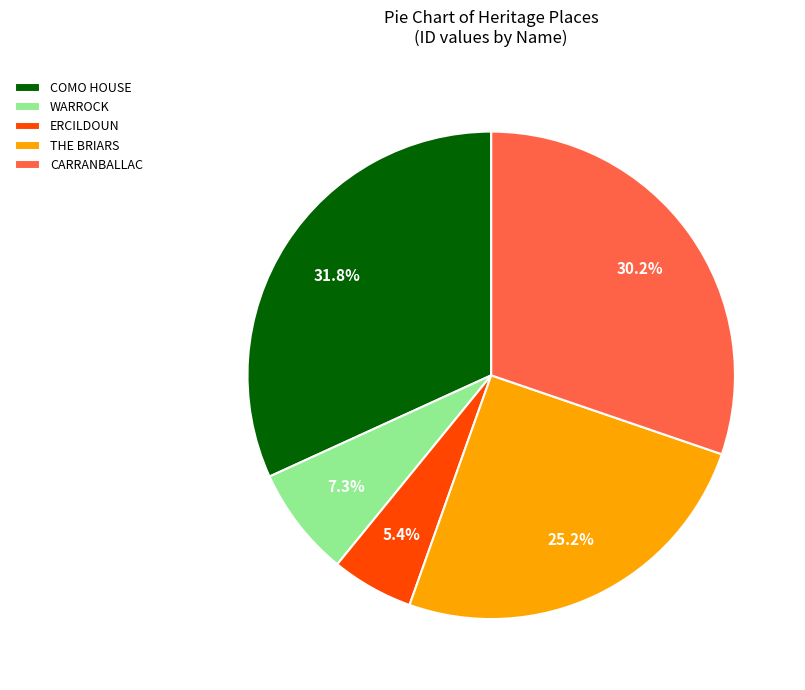

What percentage is the COMO HOUSE slice, to the nearest percent?

32%